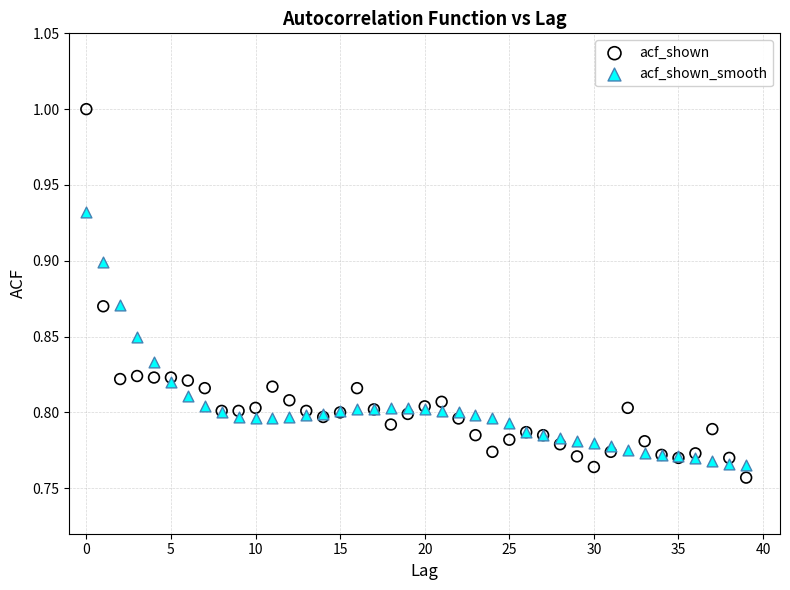

Which series contains the highest Y value?

acf_shown